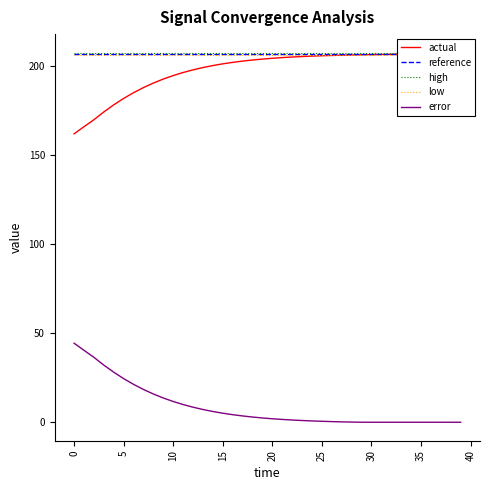

How many values in the error series exceed 2?

20